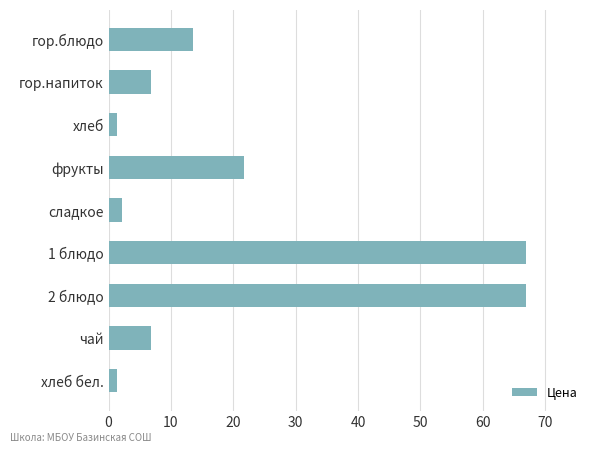

Are the bars horizontal?

Yes